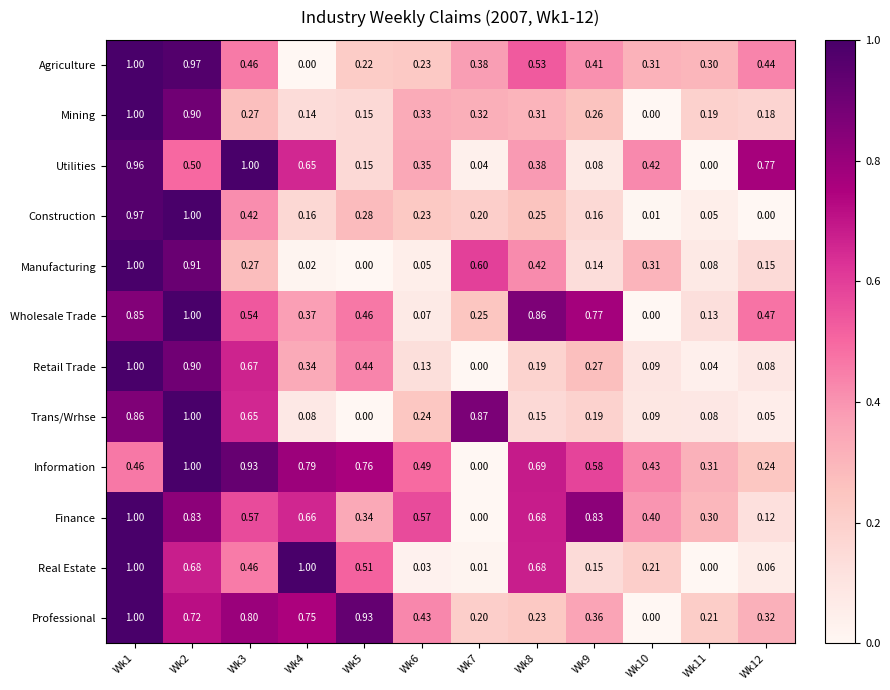

At Wk12, list the series in order from largest to smallest.

Utilities, Wholesale Trade, Agriculture, Professional, Information, Mining, Manufacturing, Finance, Retail Trade, Real Estate, Trans/Wrhse, Construction